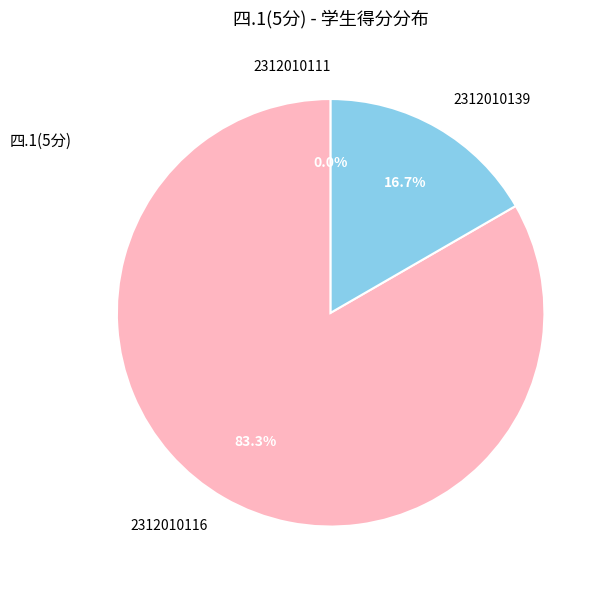

What is the change in value from 2312010116 to 2312010139?

-4